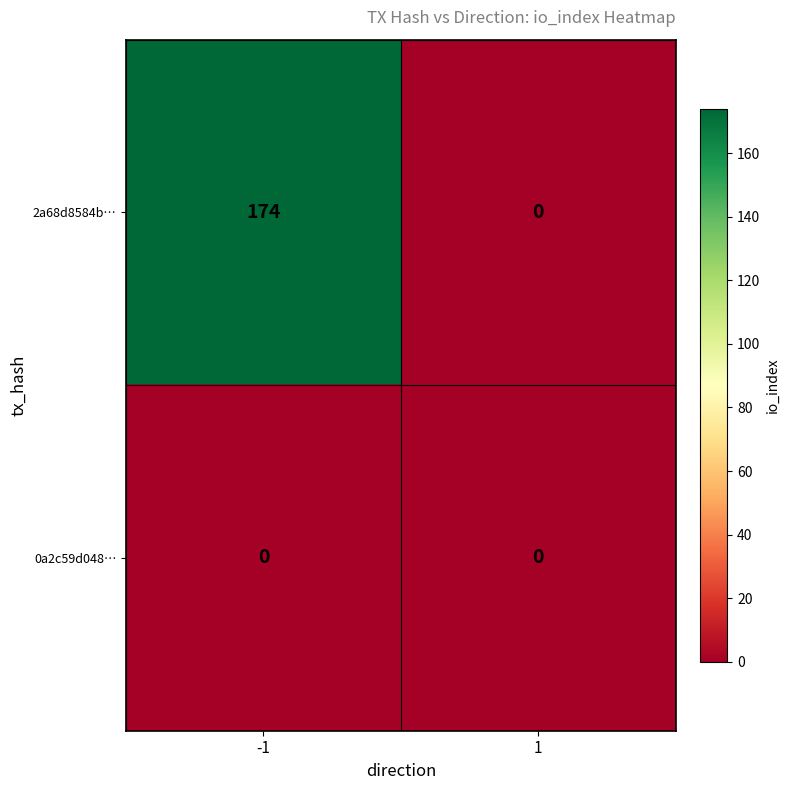

Reading left to right, list all the values displayed in this chart.

2a68d8584b…: 174	0
0a2c59d048…: 0	0